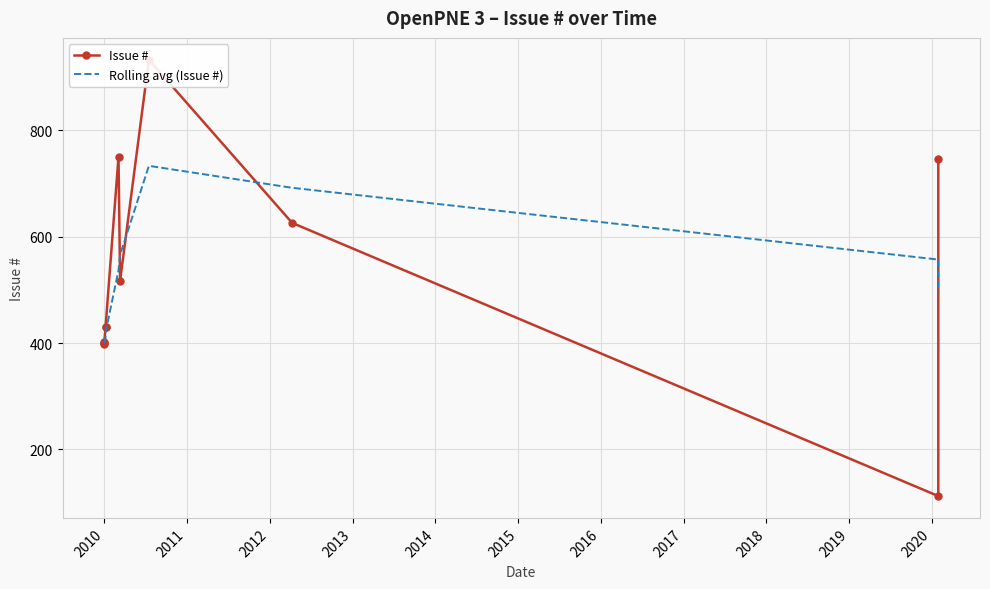

What is the difference between the values at 2020-01-29 and 2012-04-09?

514